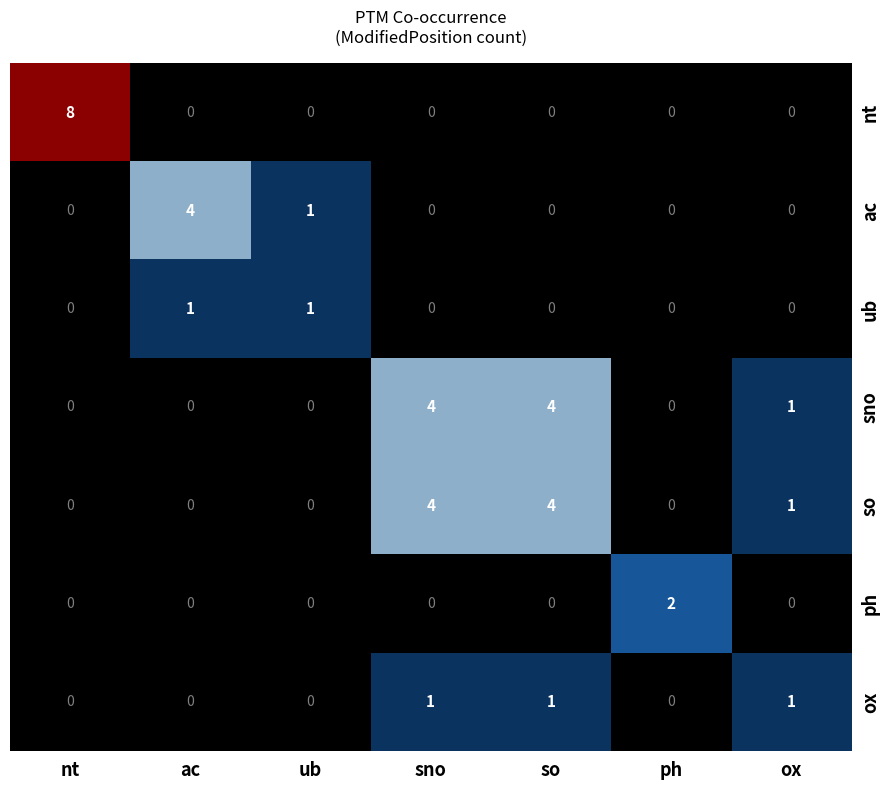

What is the greatest value displayed?

8